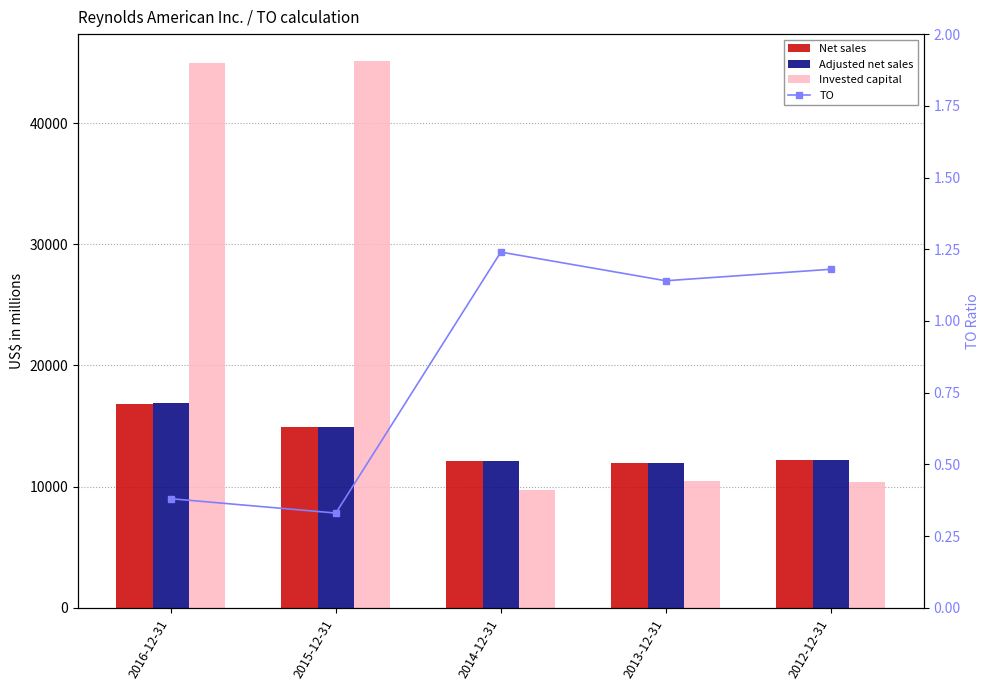

Rank the series by their maximum value, from lowest to highest.

TO, Net sales, Adjusted net sales, Invested capital